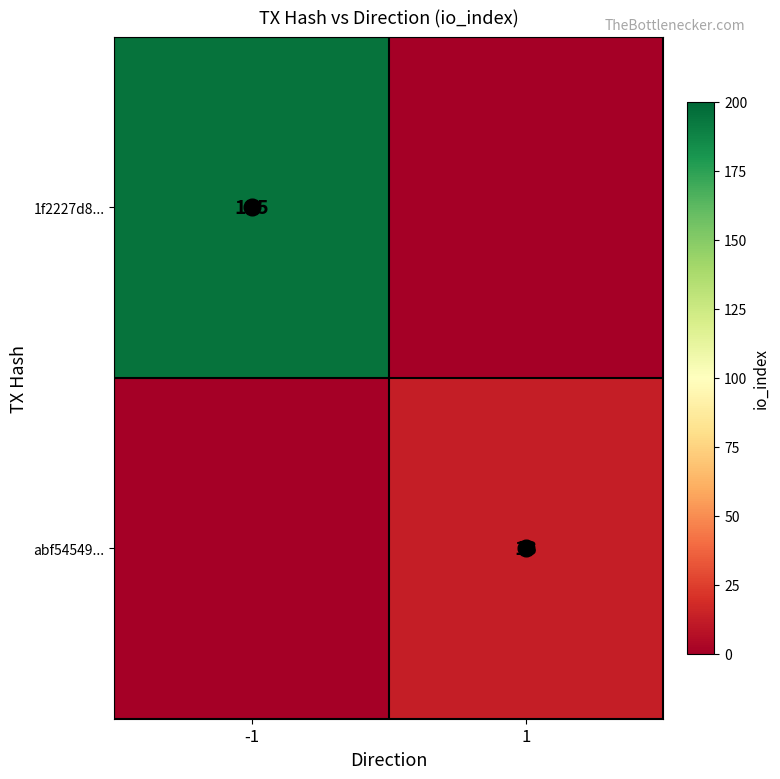

What is the difference between the maximum and minimum values in the 1f2227d8... series?

195